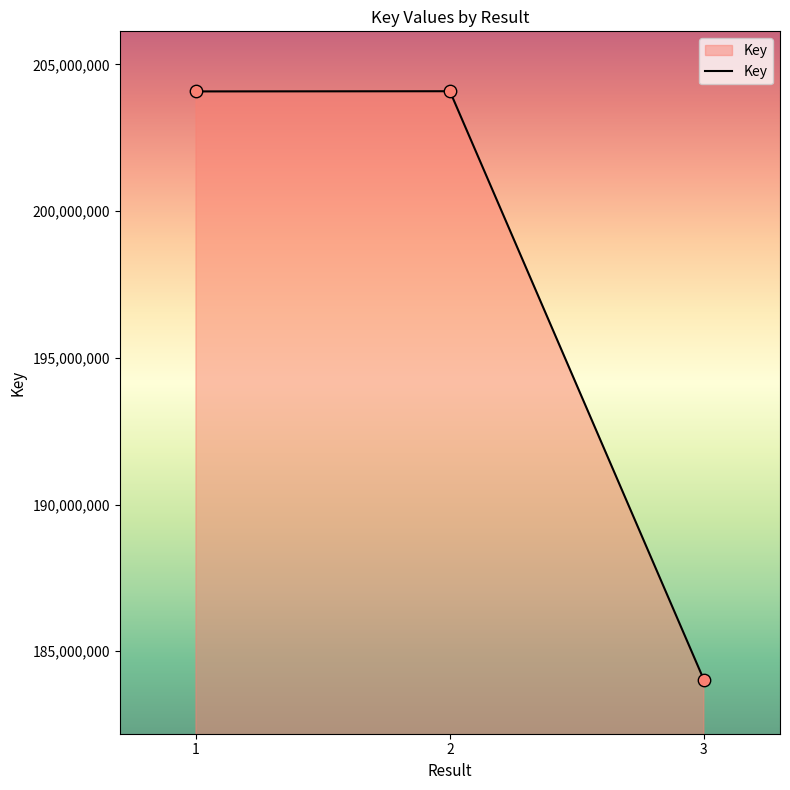

Between 3 and 2, which is larger?

2